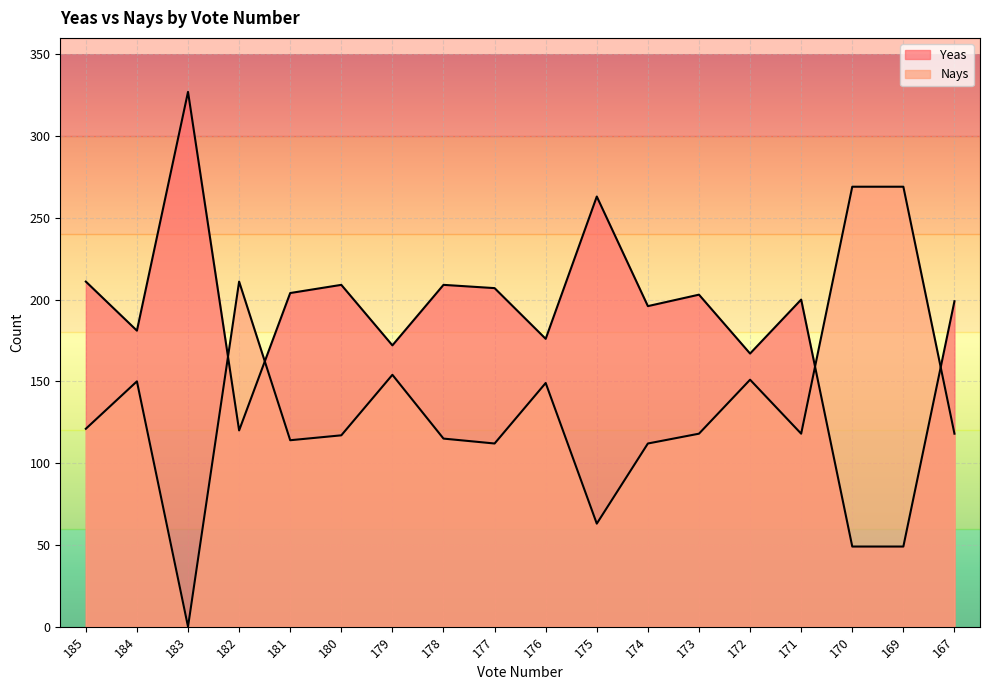

True or false: Nays has a value of 149 at 176.

True